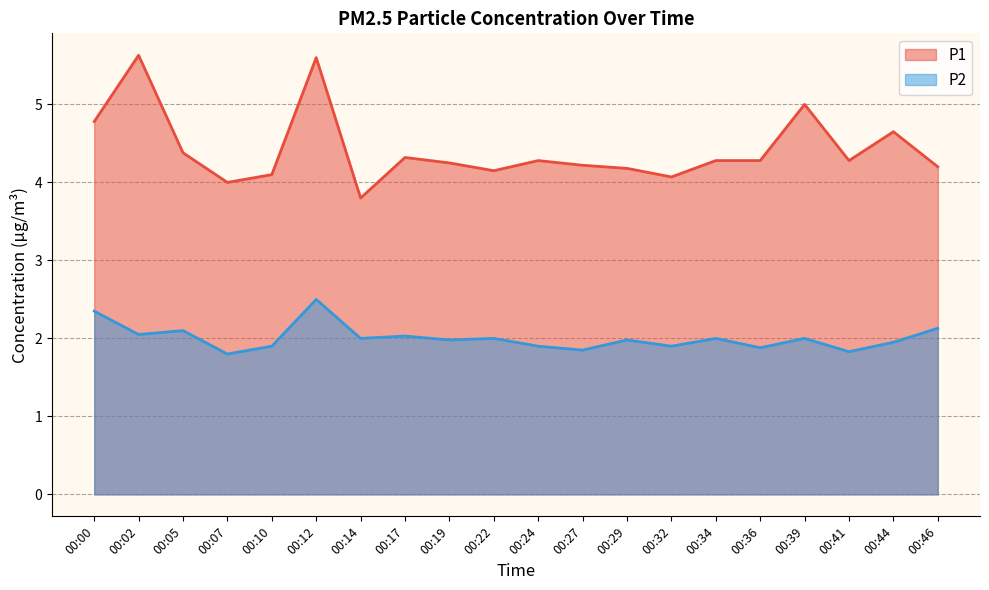

What is the smallest value displayed?

1.8